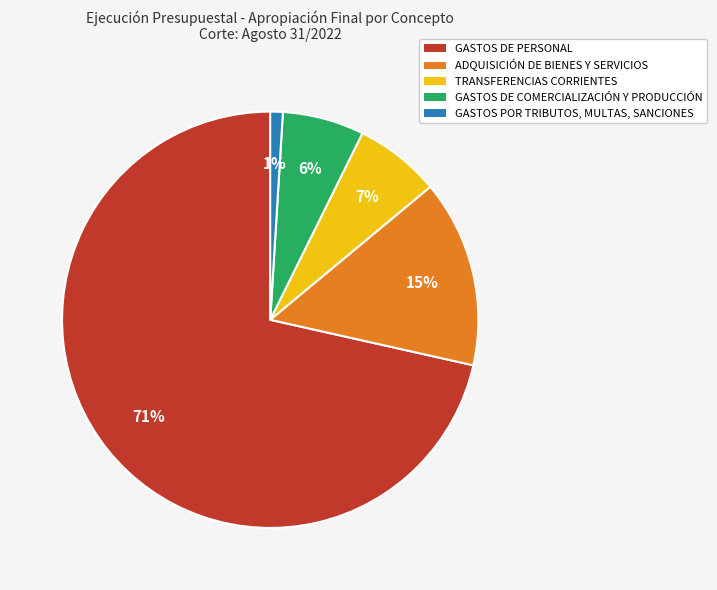

Rank the categories by value from highest to lowest.

GASTOS DE PERSONAL, ADQUISICIÓN DE BIENES Y SERVICIOS, TRANSFERENCIAS CORRIENTES, GASTOS DE COMERCIALIZACIÓN Y PRODUCCIÓN, GASTOS POR TRIBUTOS, MULTAS, SANCIONES